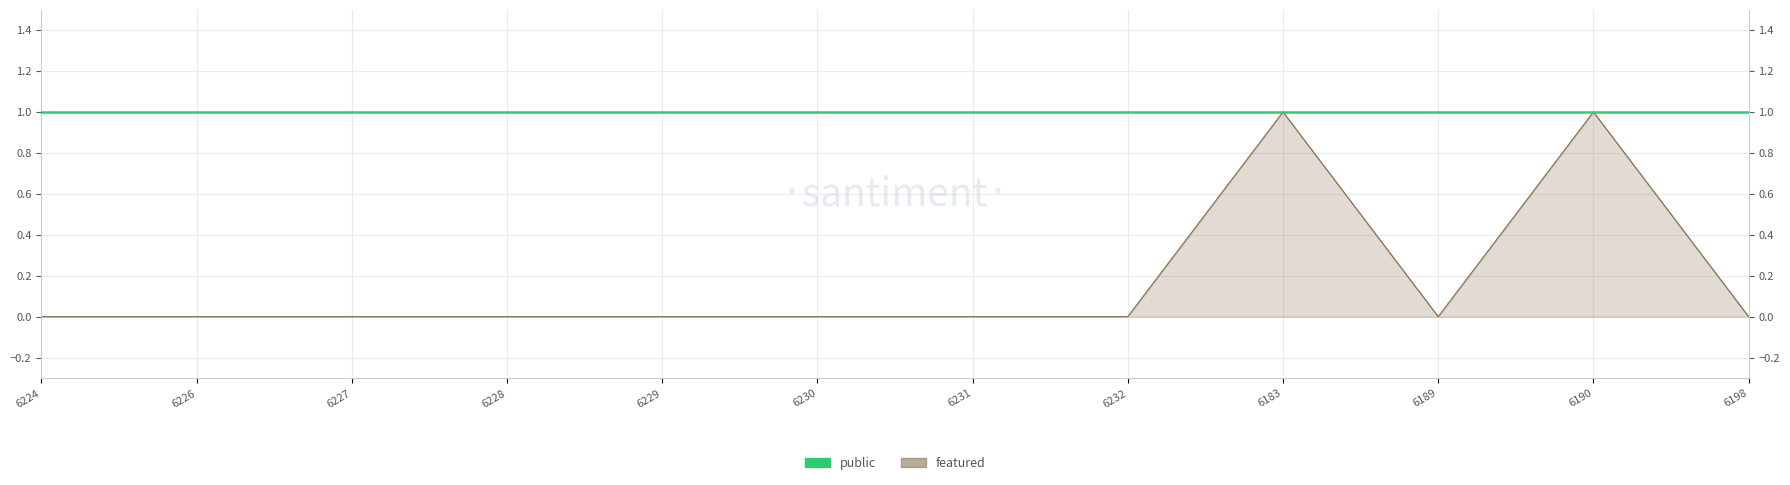

What is the total value across all series at 6229?

1